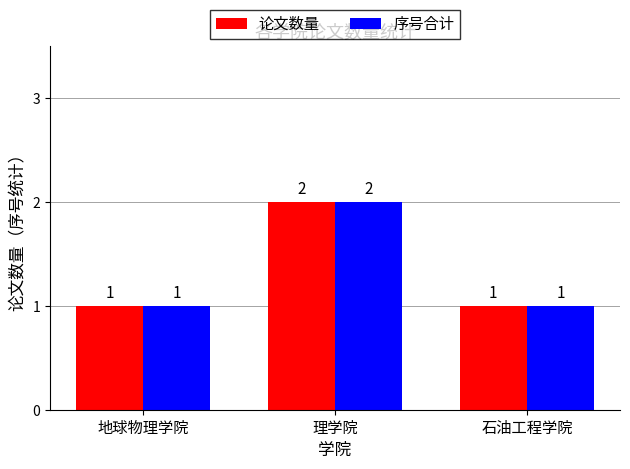

What is the value of the 论文数量 bar at the 1st from the left?

1